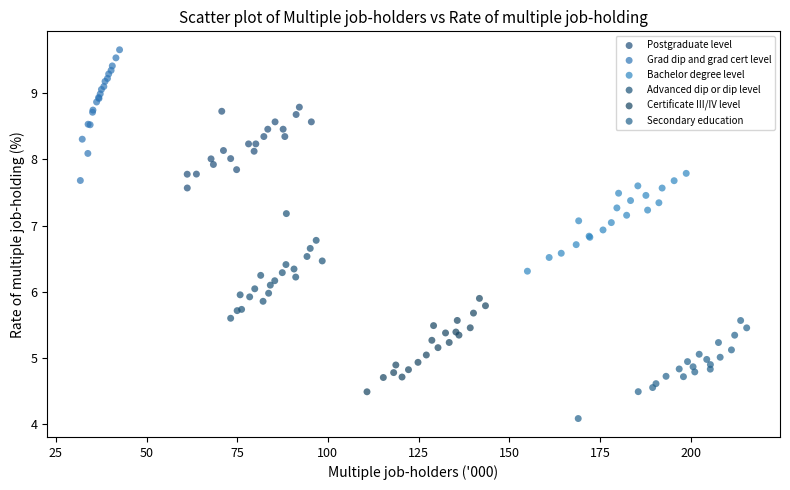

Which series contains the highest Y value?

Grad dip and grad cert level